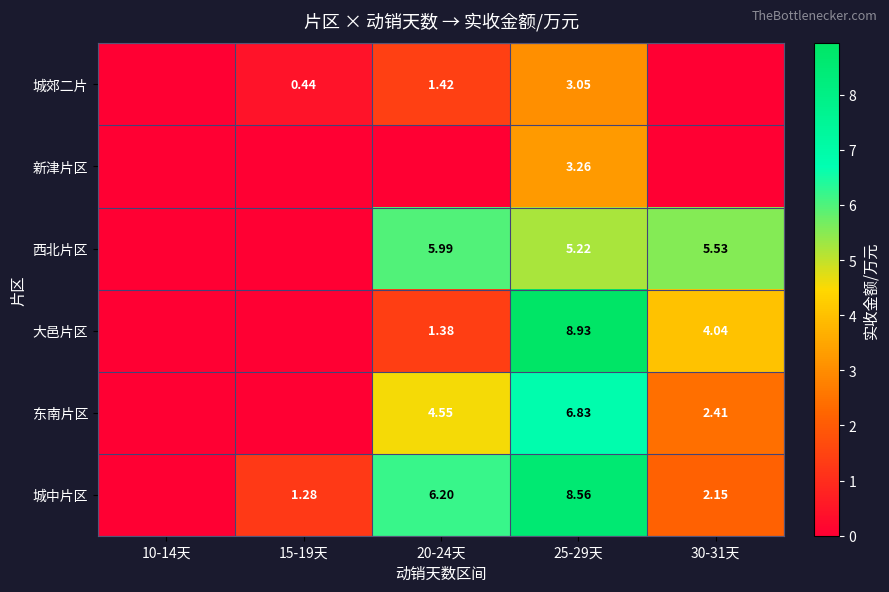

List the series in order of their peak value, highest first.

大邑片区, 城中片区, 东南片区, 西北片区, 新津片区, 城郊二片